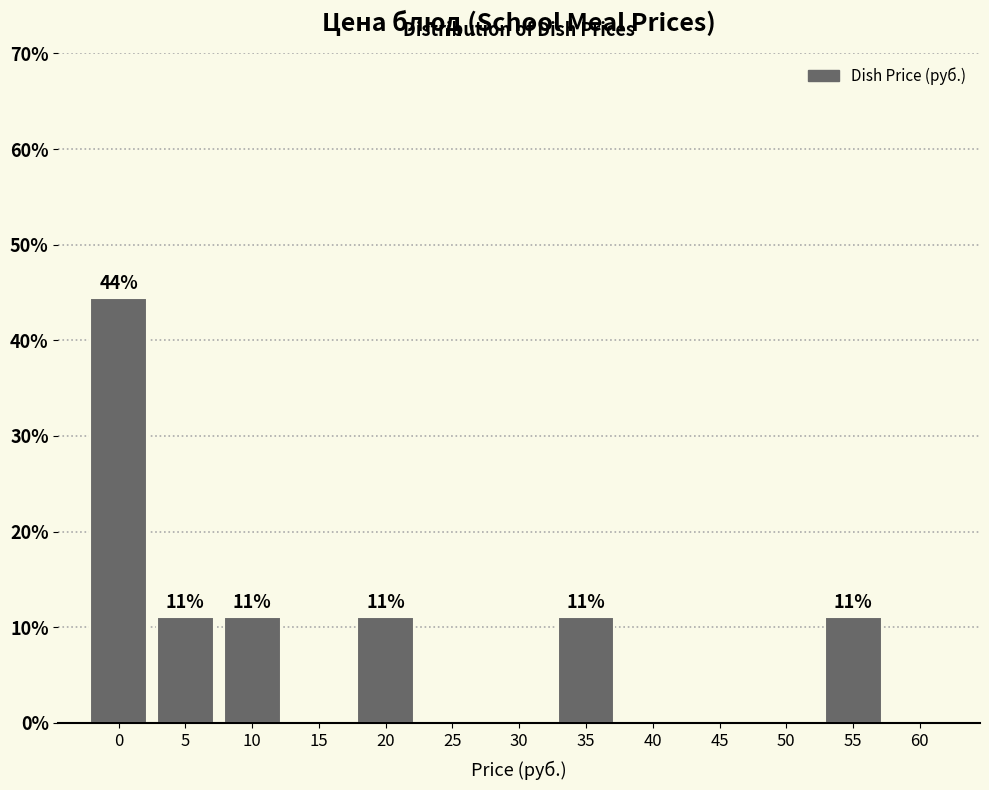

Reading left to right, extract all data points from this chart.

0=44.4	5=11.1	10=11.1	15=0.0	20=11.1	25=0.0	30=0.0	35=11.1	40=0.0	45=0.0	50=0.0	55=11.1	60=0.0